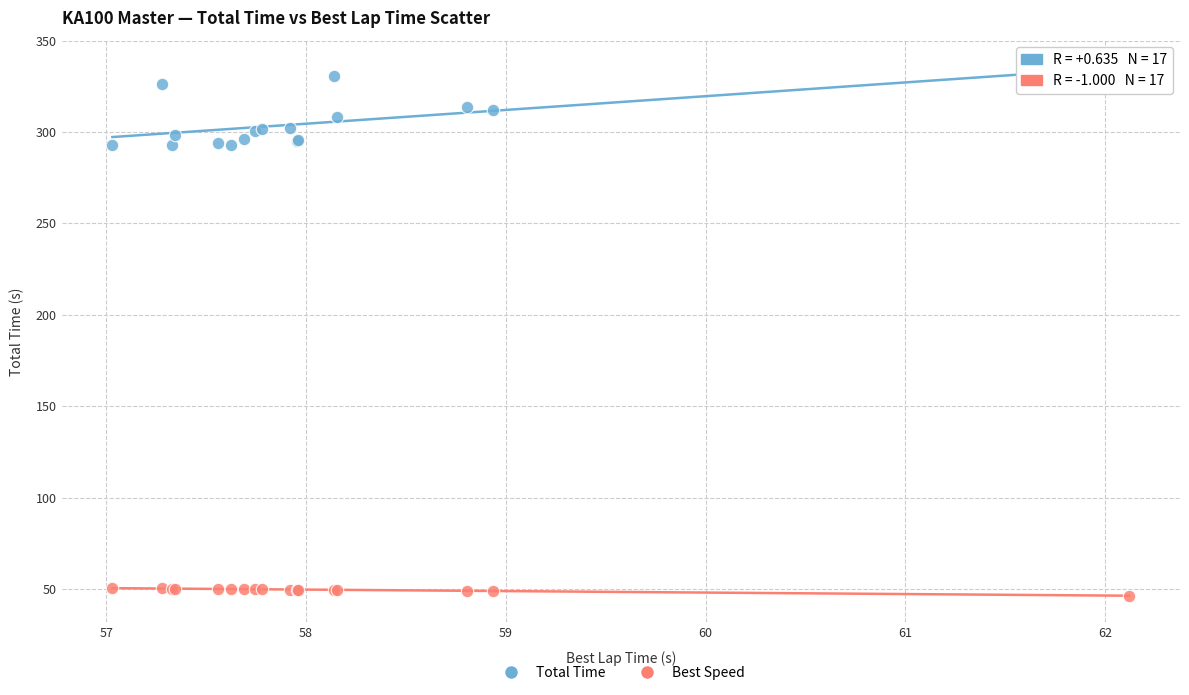

Which series has the largest Y range (max minus min)?

Total Time